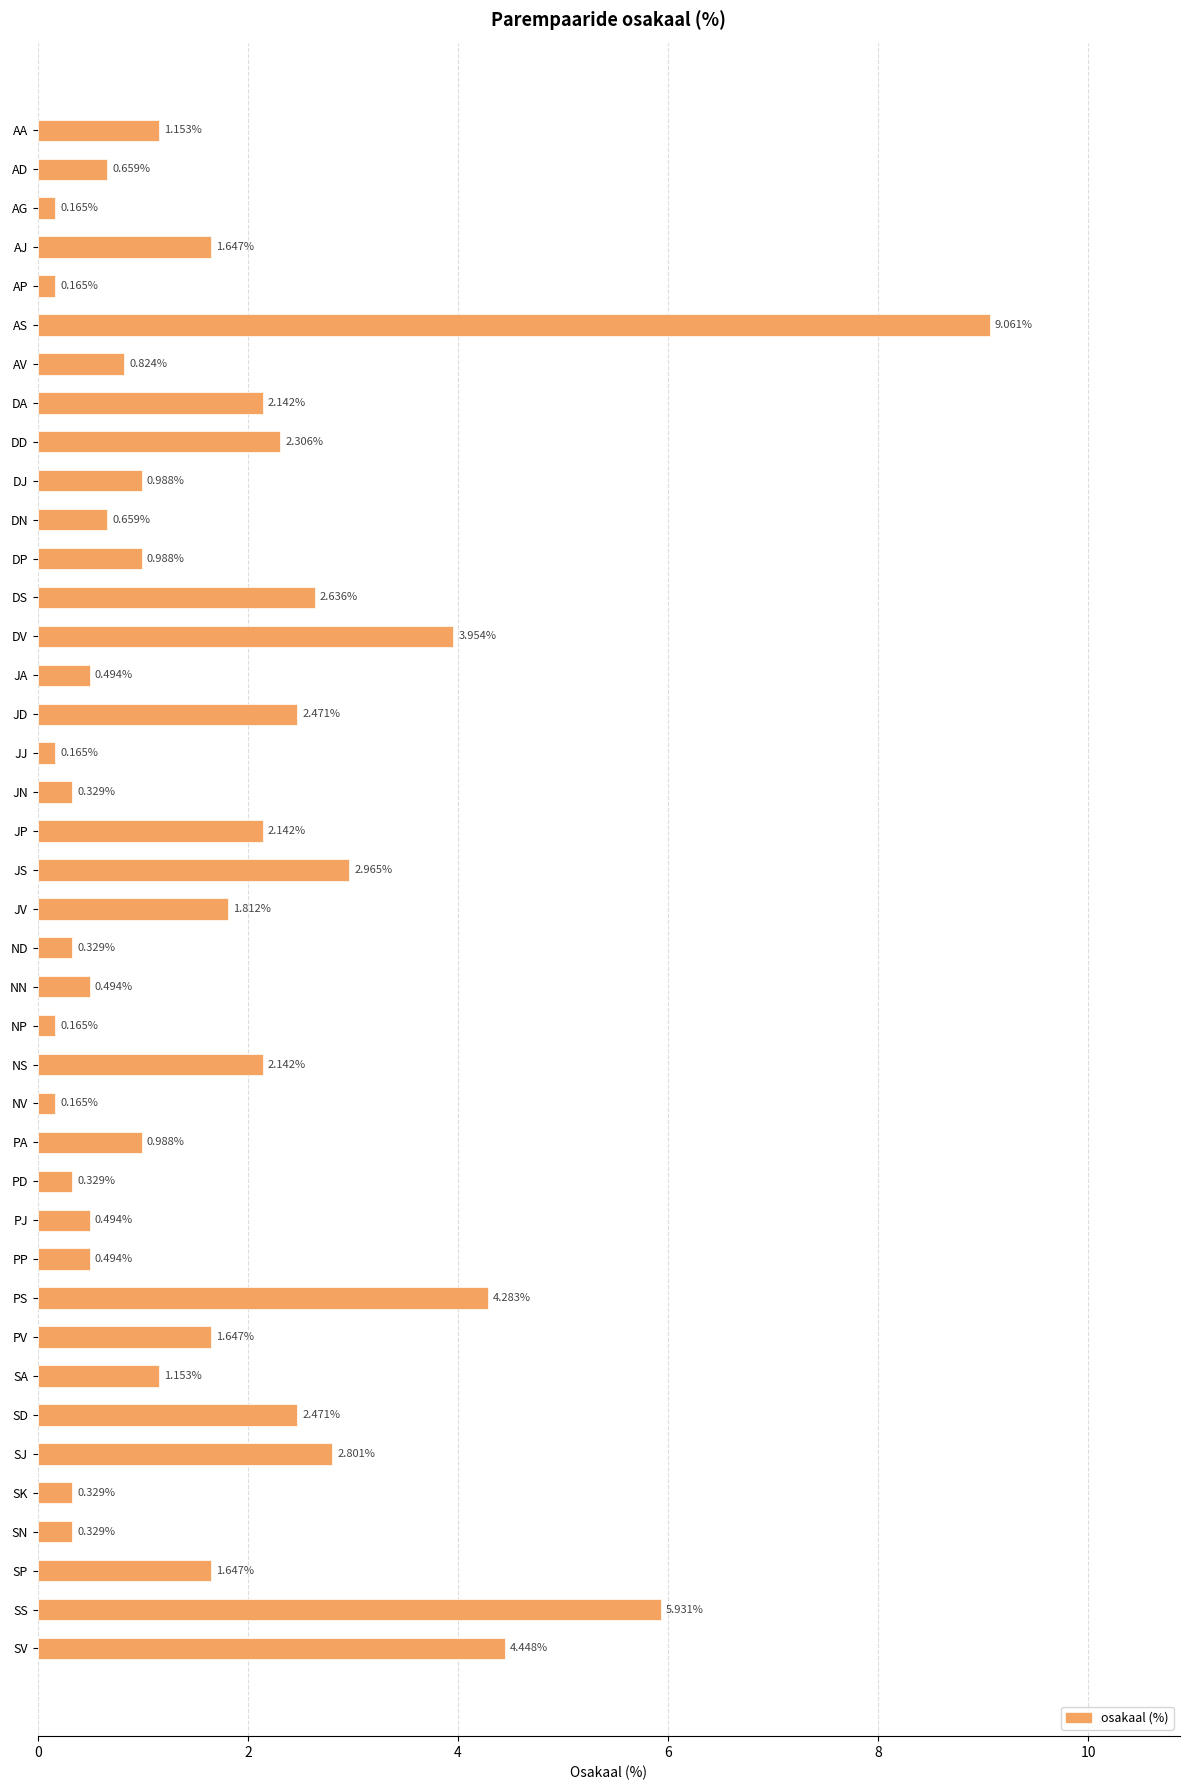

What is the label of the 18th bar from the top?

JN